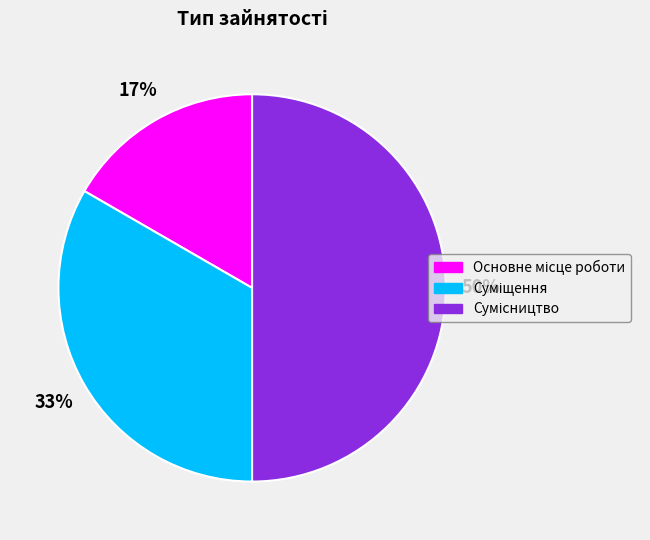

To the nearest percent, what is the difference between the largest and smallest slice percentages?

33%